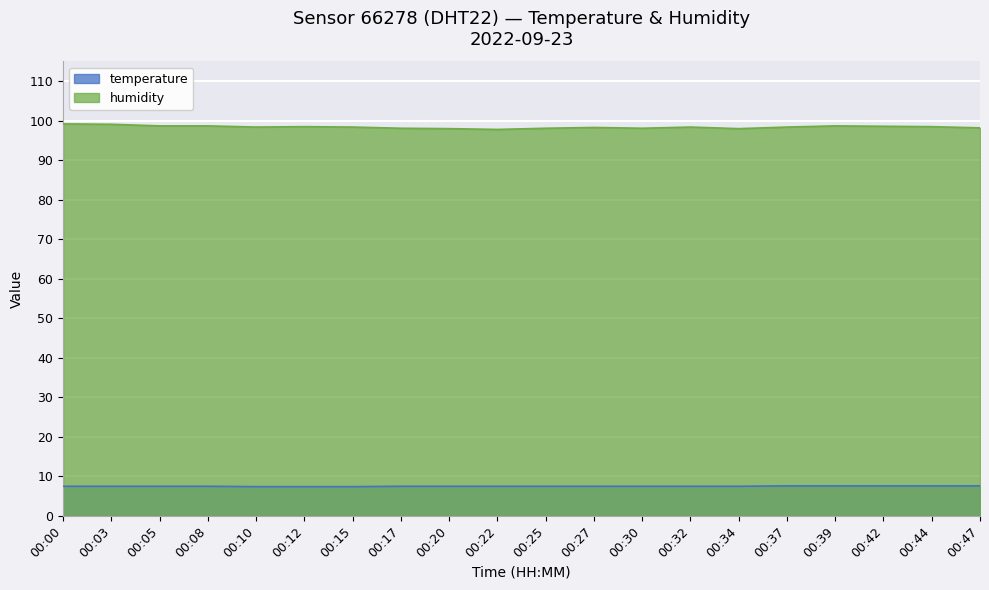

Which series has the widest spread of values?

humidity